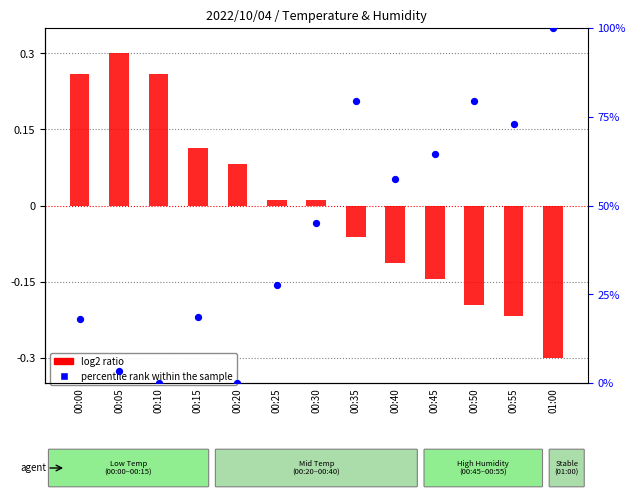

Which series reaches the maximum Y coordinate?

percentile rank within the sample